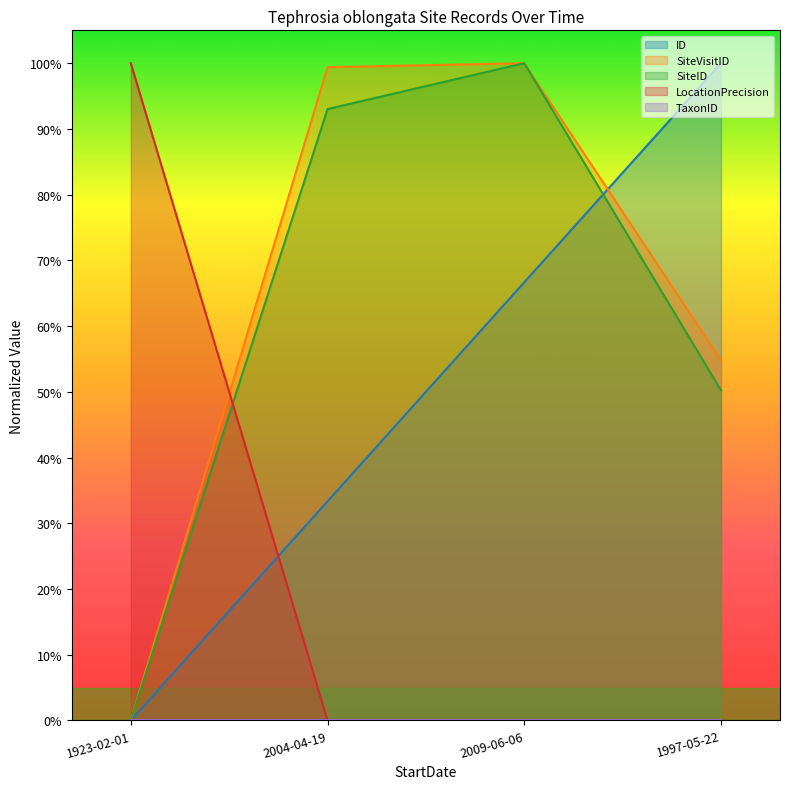

How many intersections are there between ID and SiteVisitID?

1